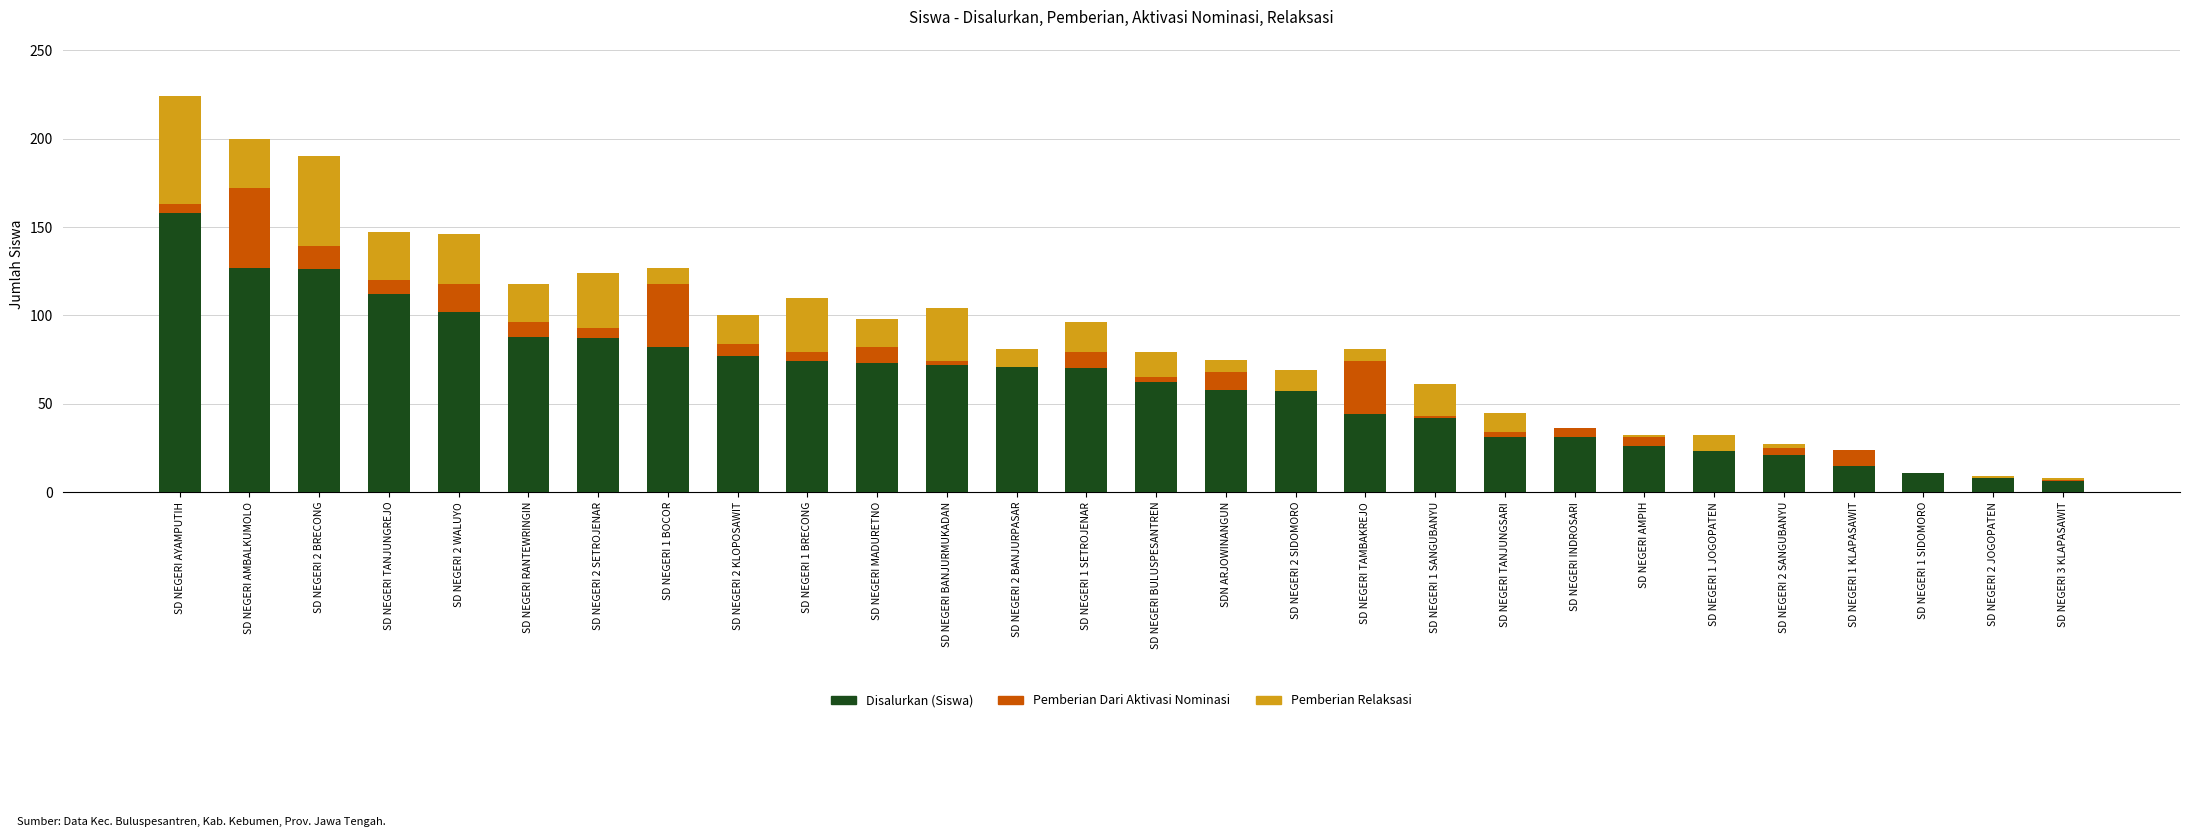

What is the sum of all Disalurkan (Siswa) values?

1754